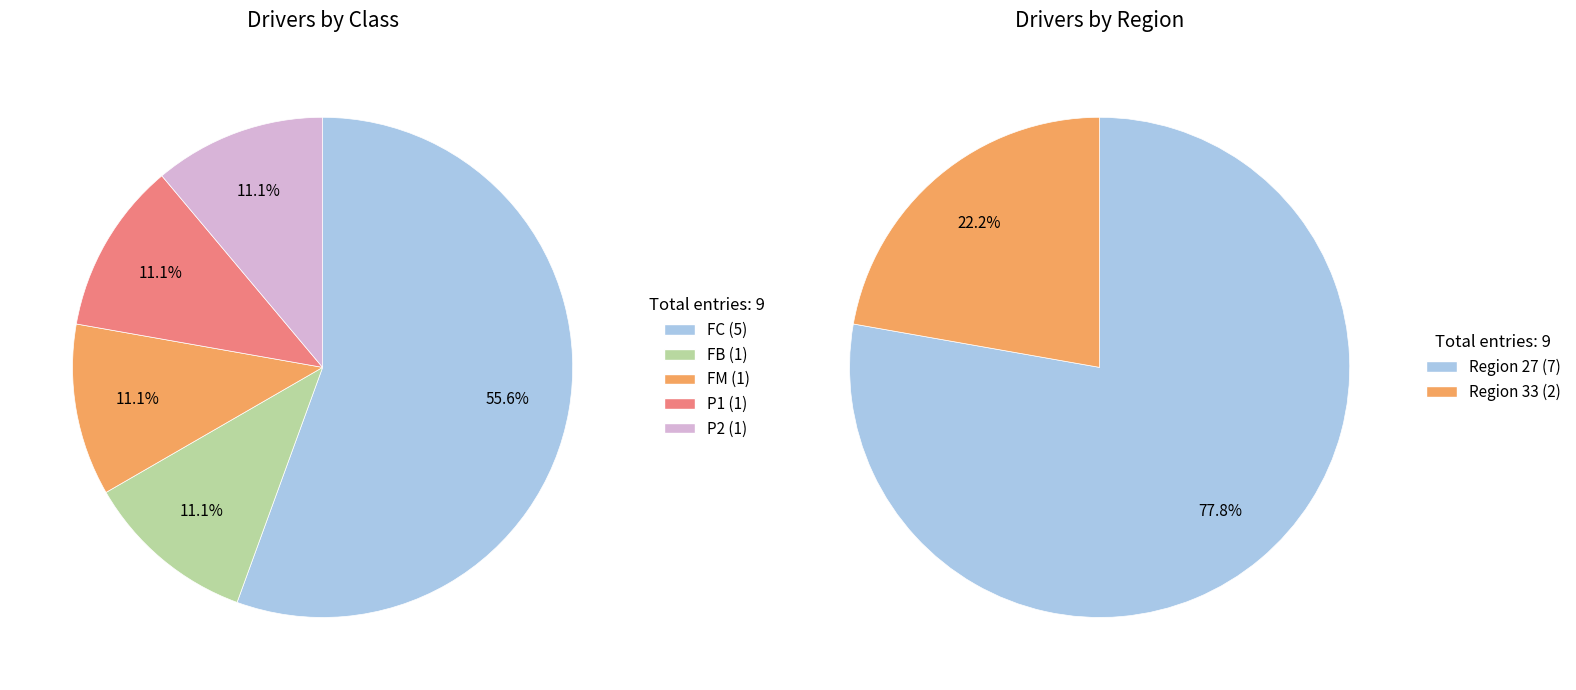

Is it true that P1 is 11% of the pie?

True